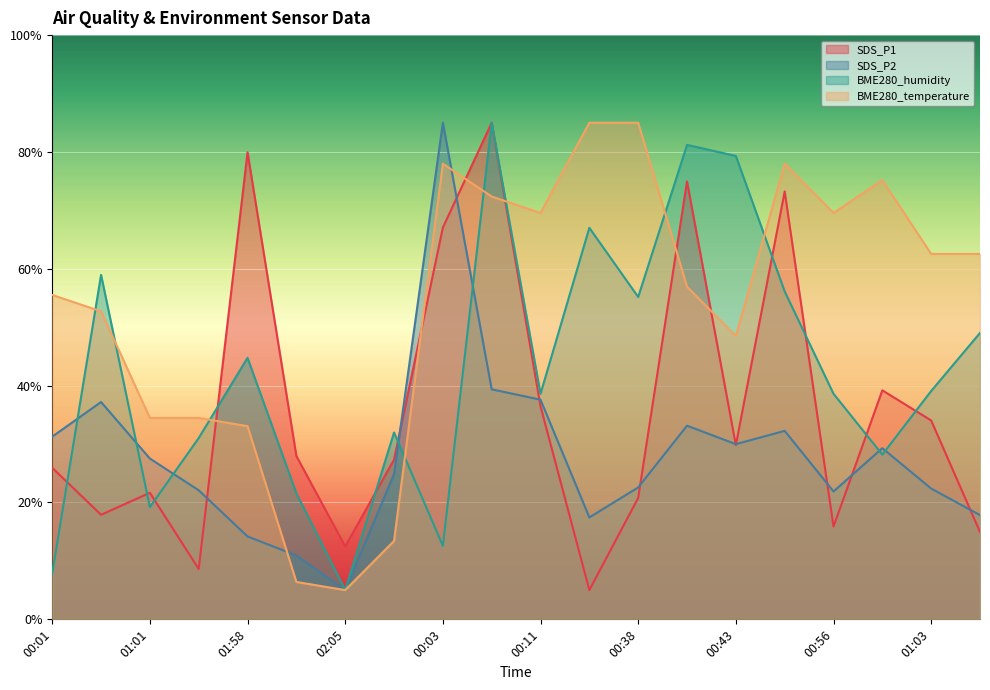

What is the total value across all series at 01:03?

158.0